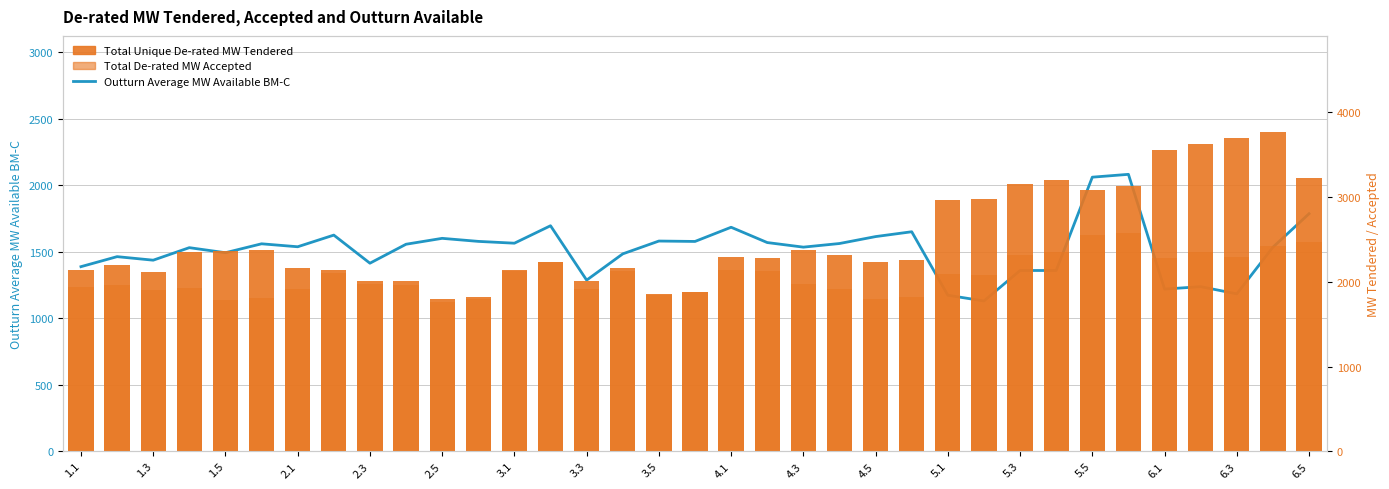

What is the difference between the second highest and minimum values in the Outturn Average MW Available BM-C series?

930.9